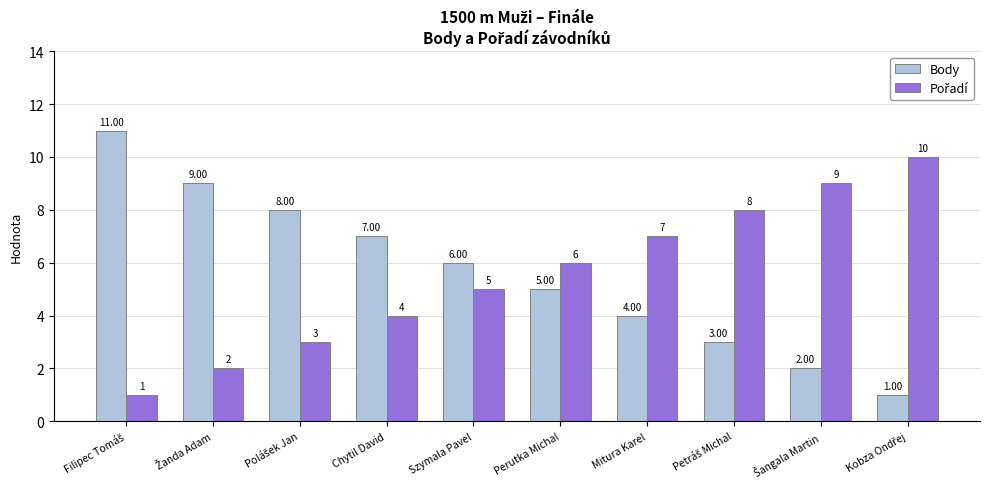

At how many categories does at least one series exceed 5?

10